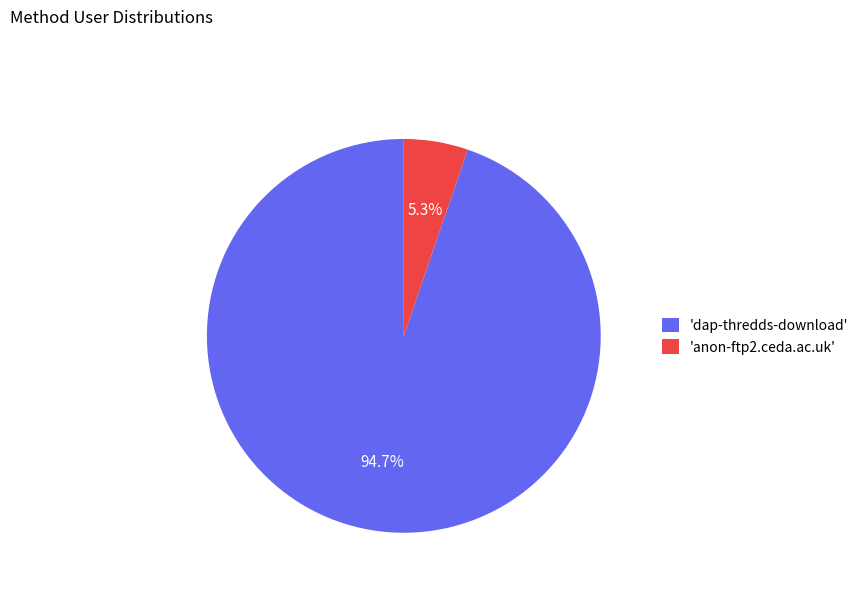

How much of the chart is everything except 'anon-ftp2.ceda.ac.uk'?

94.7%